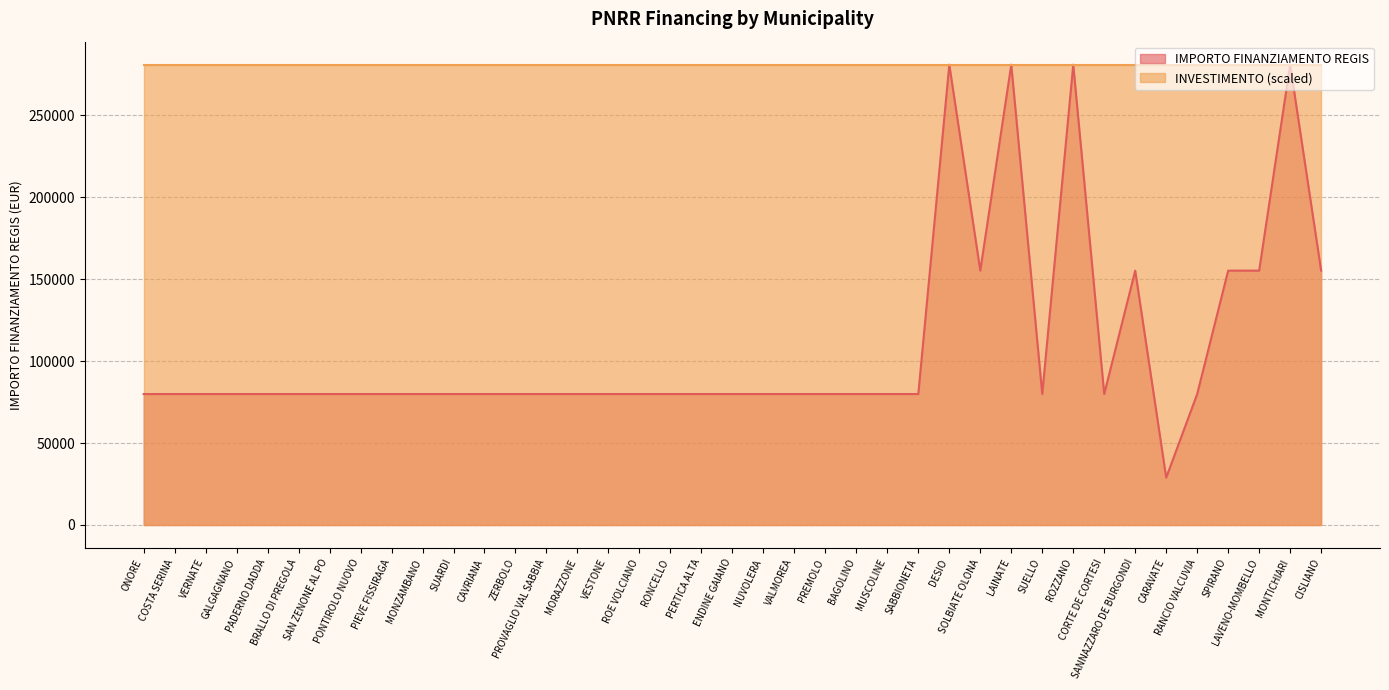

What is the ratio of the value at LAINATE to the value at VESTONE?

3.5